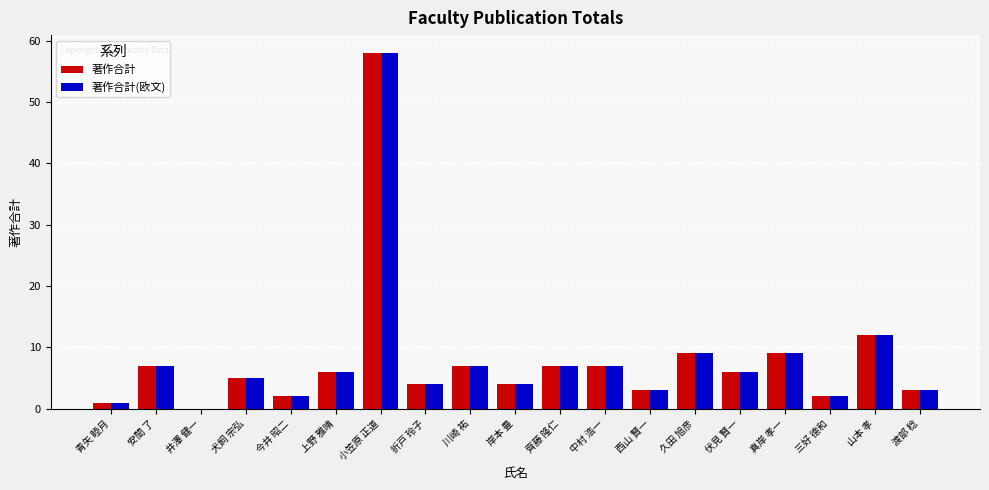

What is the total value across all series at 三好 德和?

4